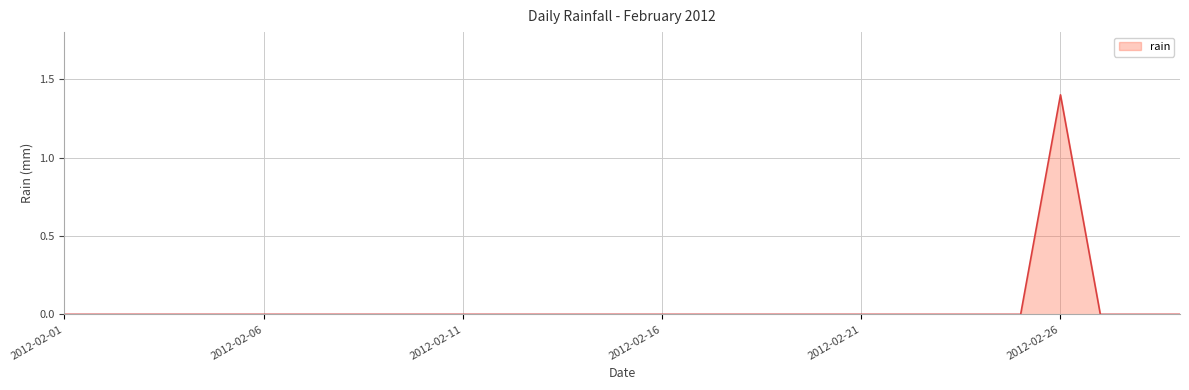

How many lines are shown in the chart?

1